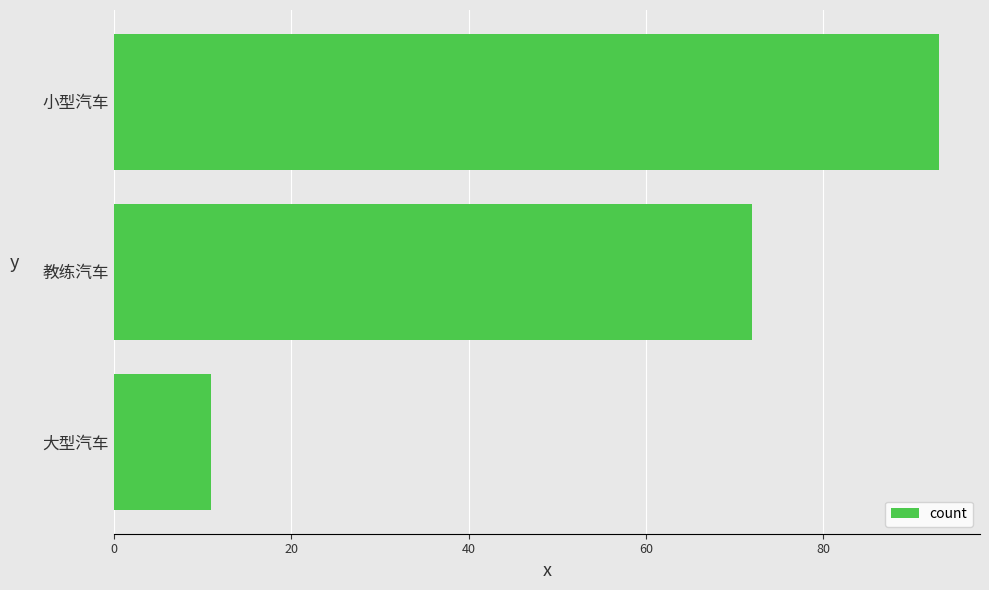

Reading bottom to top, what are all the values shown in this chart?

11	72	93